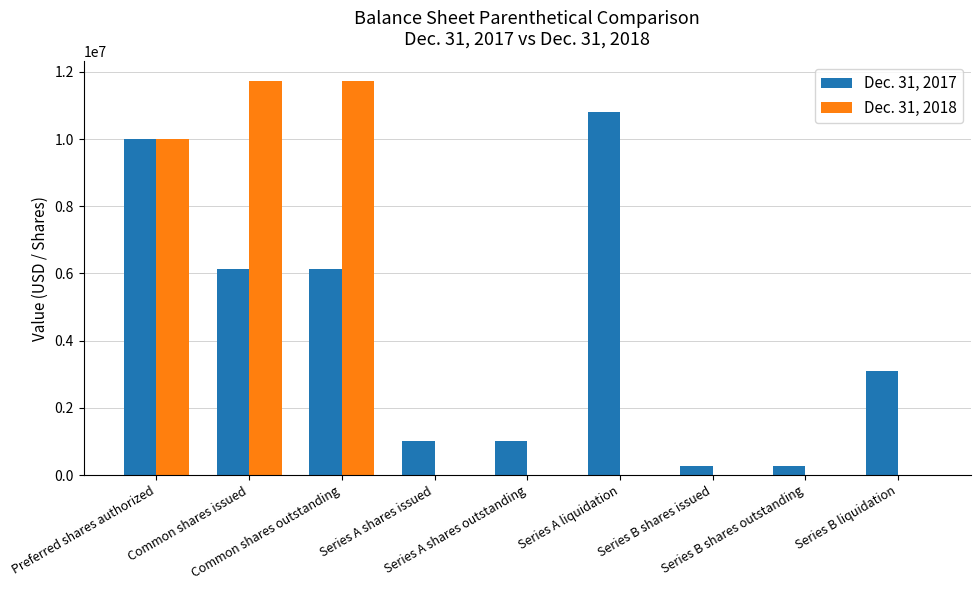

Which series has the largest total across all categories?

Dec. 31, 2017